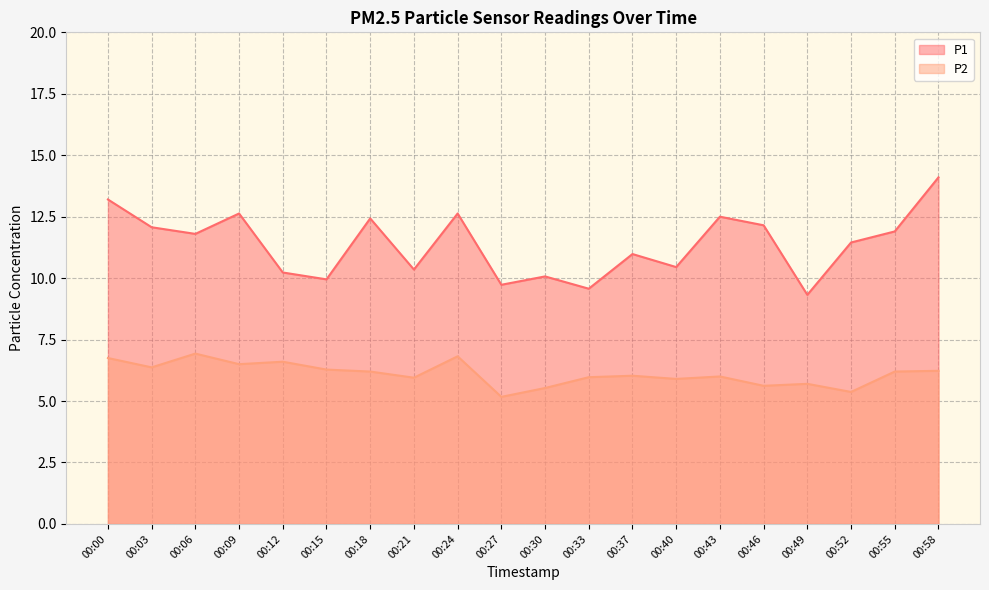

In P1, how many points are higher than both neighbors (excluding endpoints)?

6